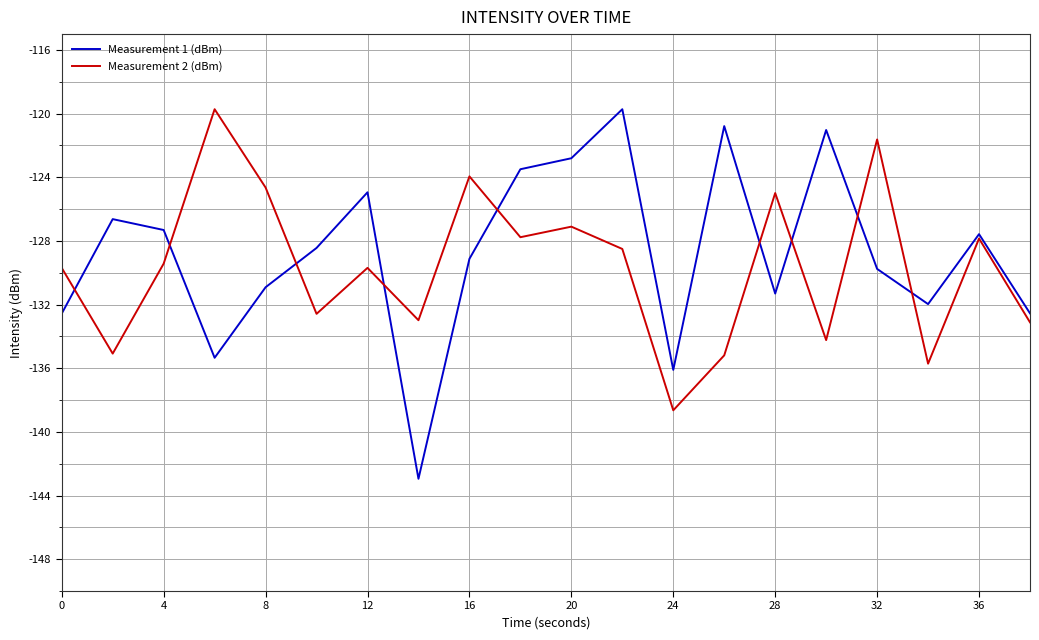

Which series has the widest spread of values?

Measurement 1 (dBm)